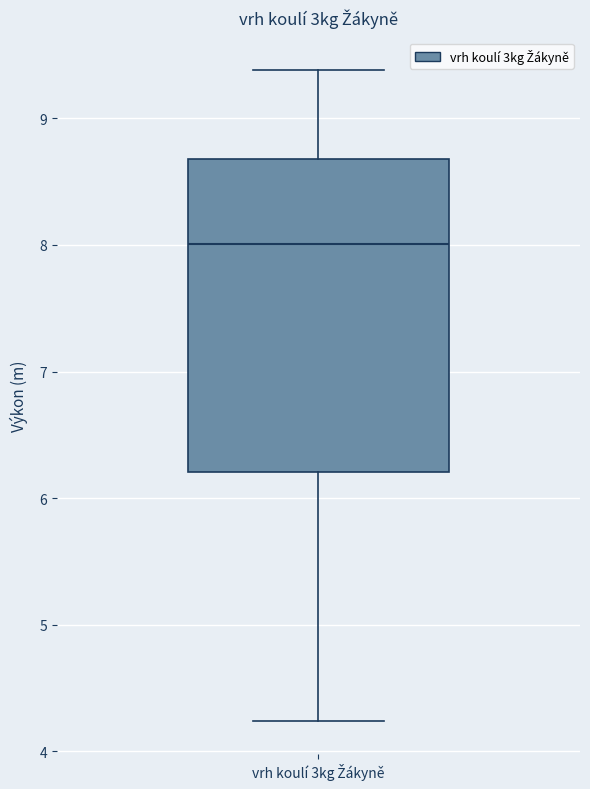

Where does the median line of the box for vrh koulí 3kg Žákyně sit on the y-axis? The values are not printed on the chart, so give them approximately, as read against the axis.

8.0